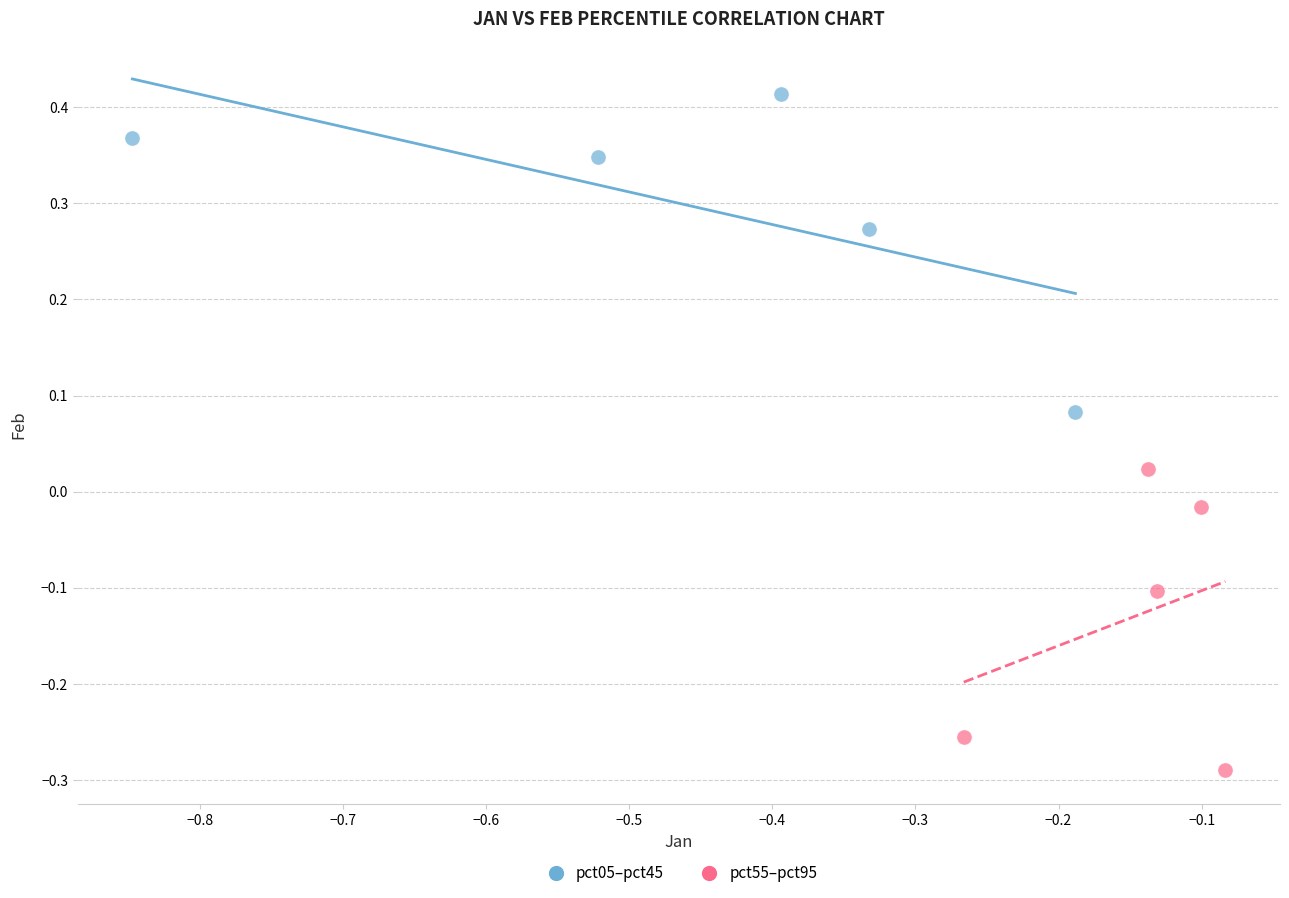

Which series contains the highest Y value?

pct05–pct45